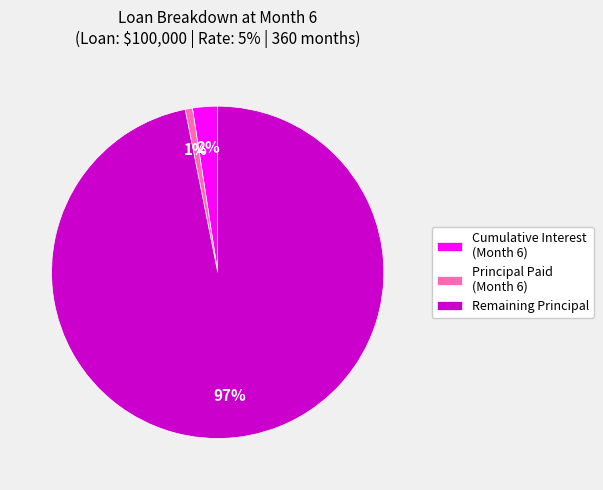

Rank the categories by value from lowest to highest.

Principal Paid (Month 6), Cumulative Interest (Month 6), Remaining Principal